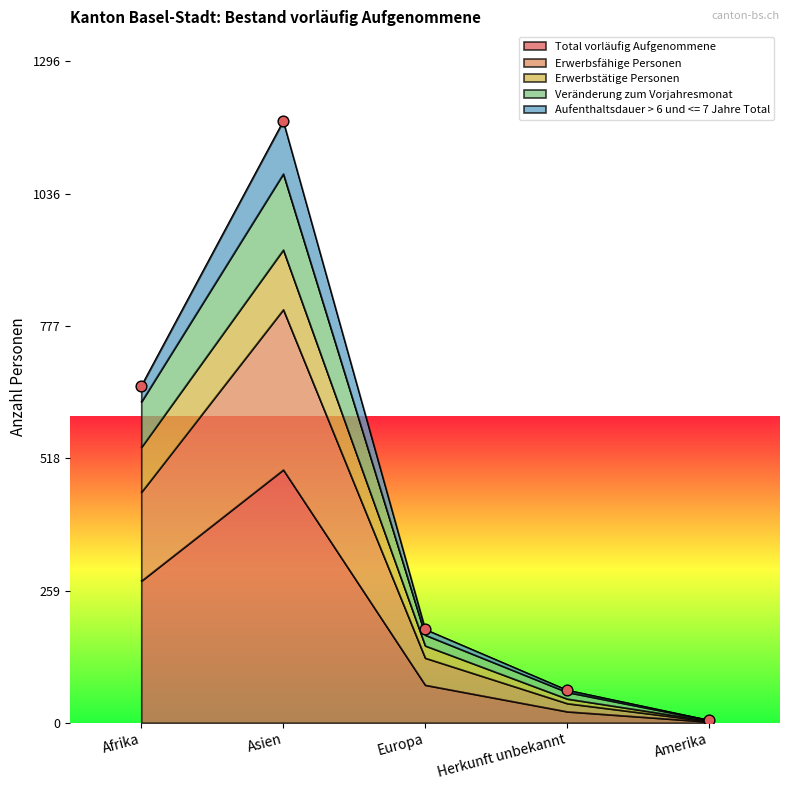

What value does the Total vorläufig Aufgenommene series have at Asien?

496